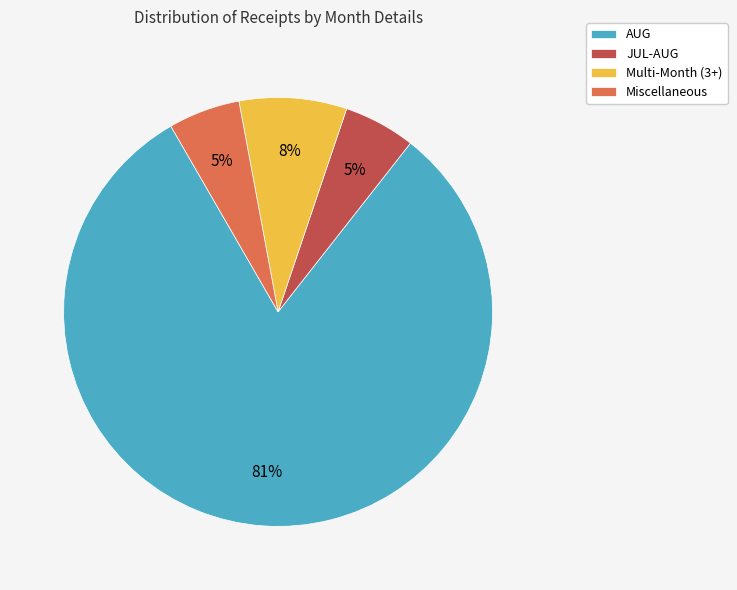

What is the largest slice in the pie chart?

AUG